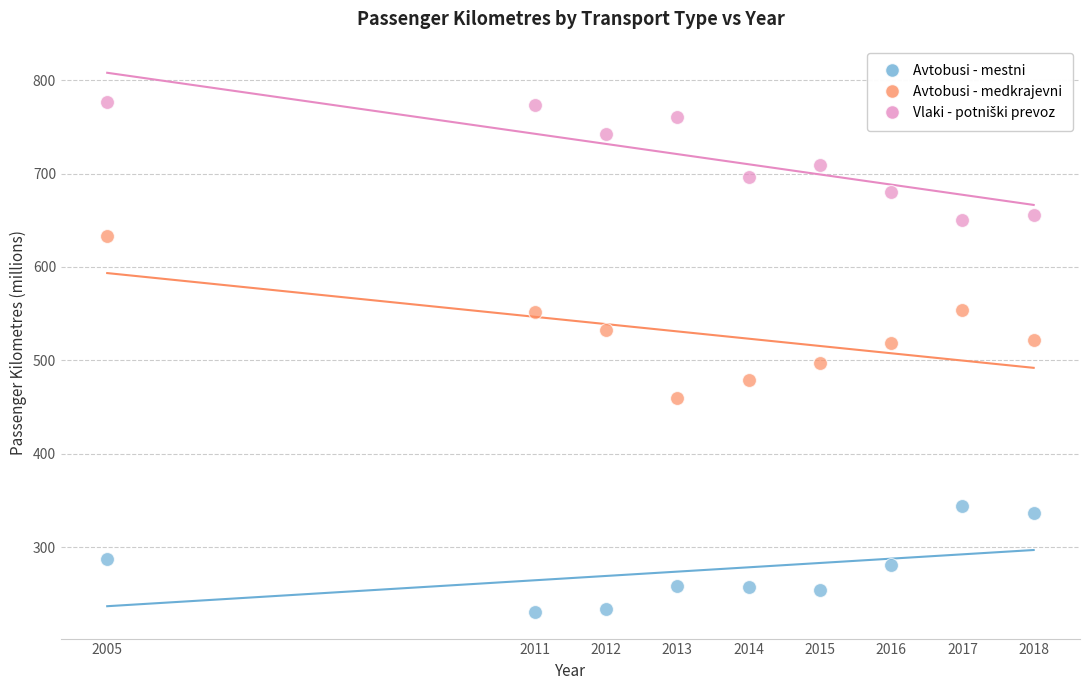

What is the X range (max minus min) for the scatter plot?

13.0